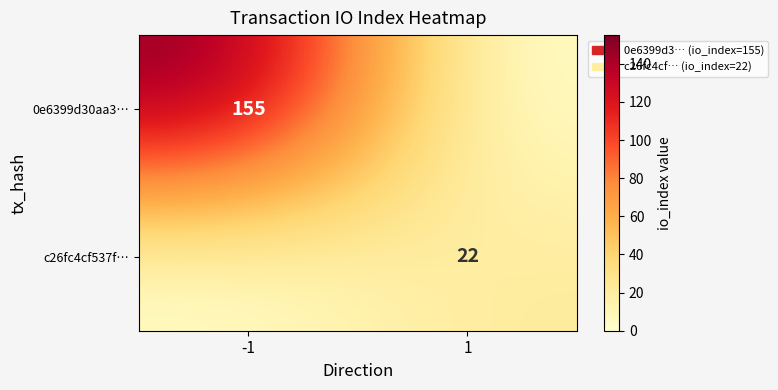

True or false: c26fc4cf537f… has a value of 12 at 1.

False